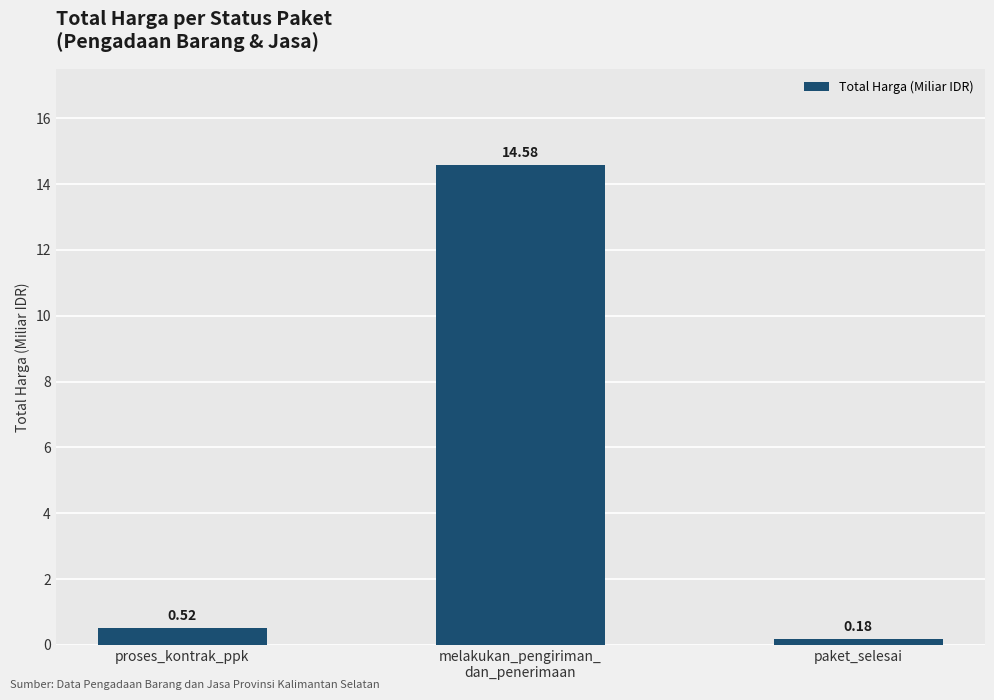

What position from the right is melakukan_pengiriman_
dan_penerimaan?

2